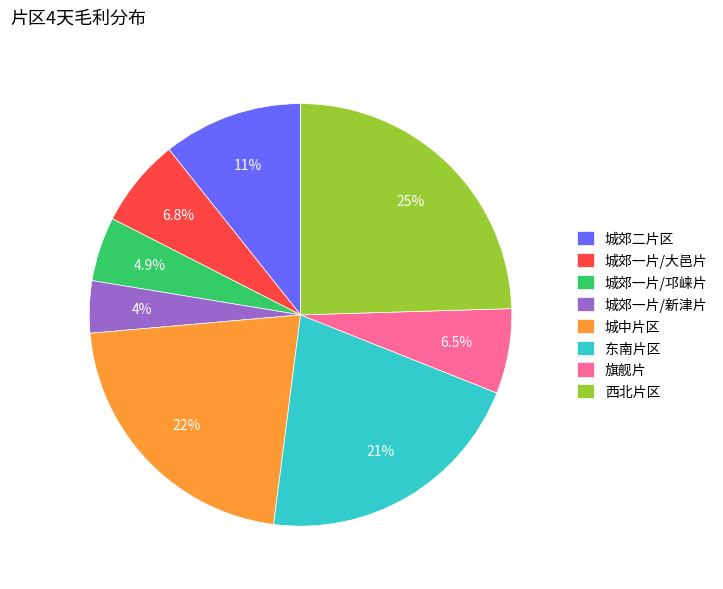

Combined, what portion of the pie is 城郊一片/新津片 and 旗舰片?

10.5%